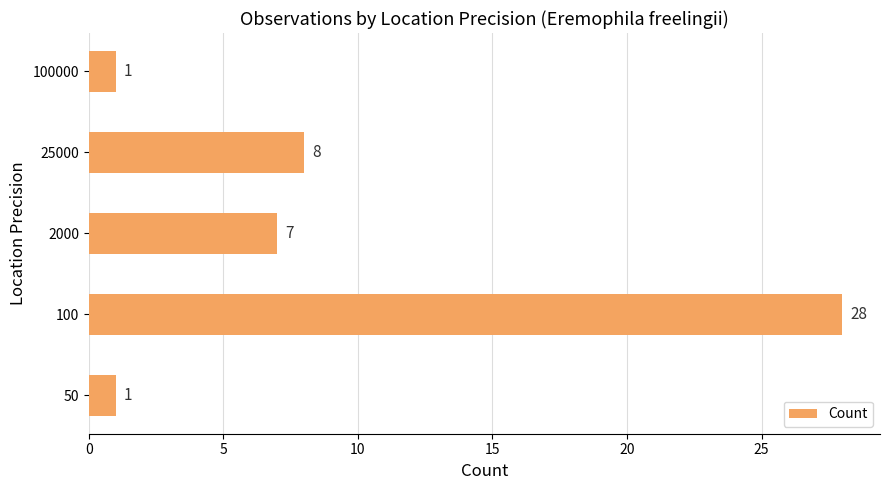

Reading bottom to top, what are all the values shown in this chart?

1	28	7	8	1